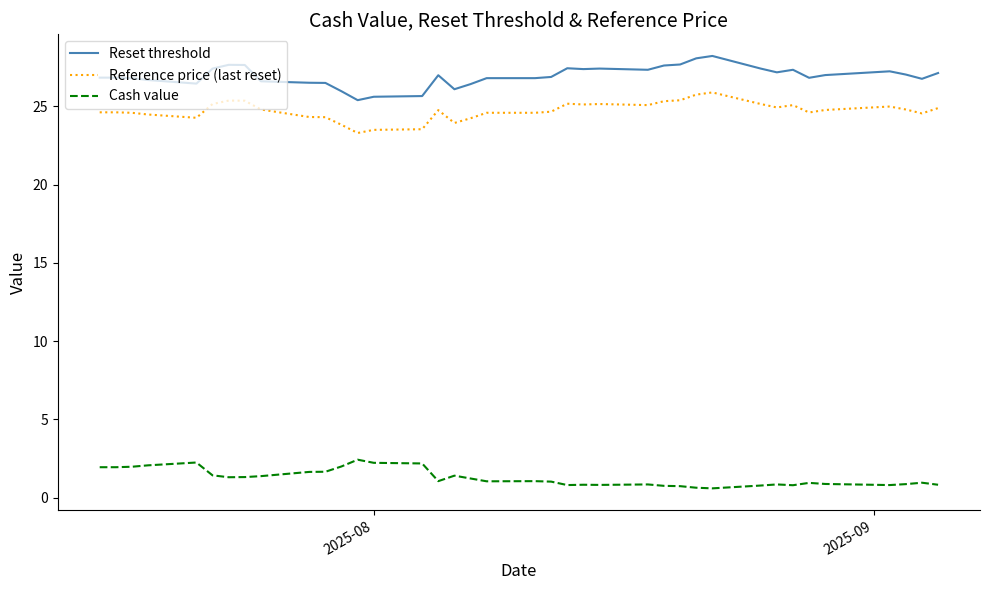

Rank the series by their maximum value, from highest to lowest.

Reset threshold, Reference price (last reset), Cash value